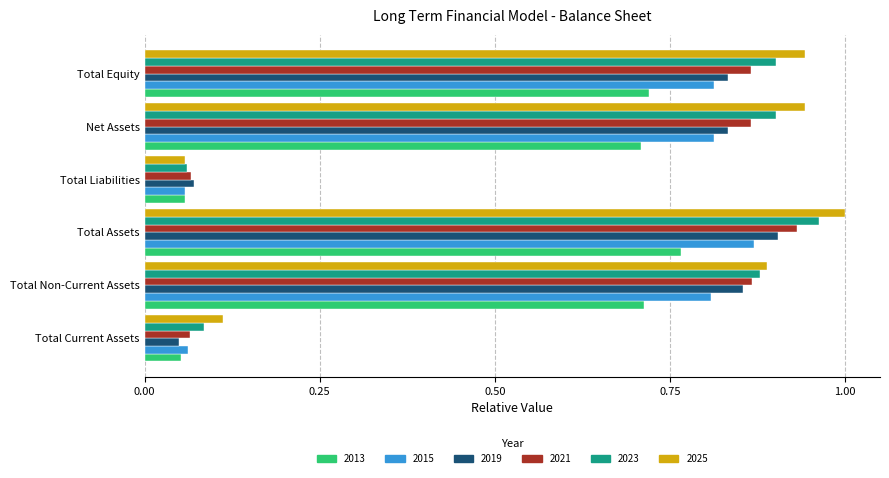

At which category is the sum across all series the highest?

Total Assets